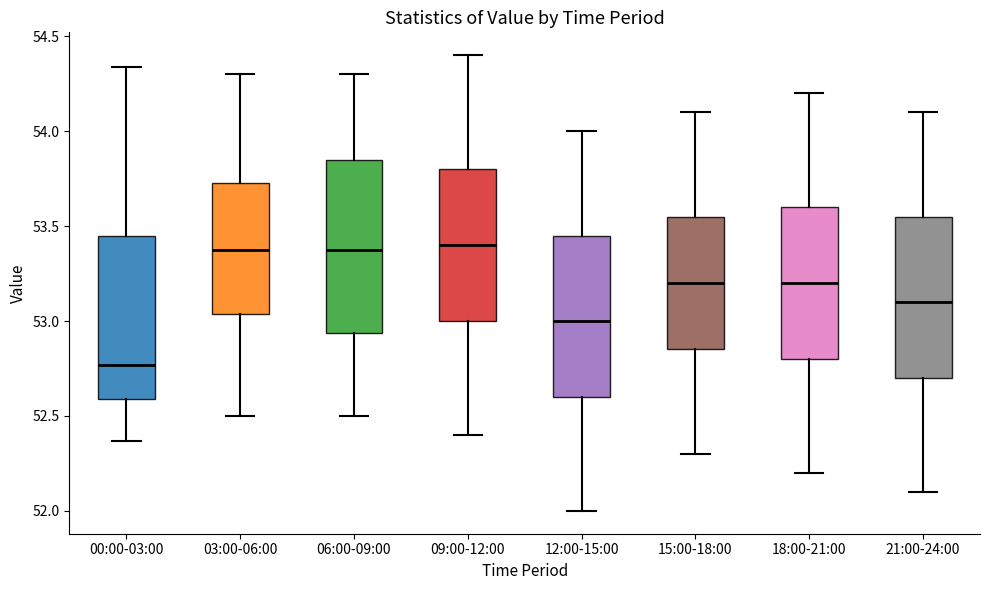

Where is the upper edge of the box for 21:00-24:00 on the y-axis? The values are not printed on the chart, so give them approximately, as read against the axis.

53.55